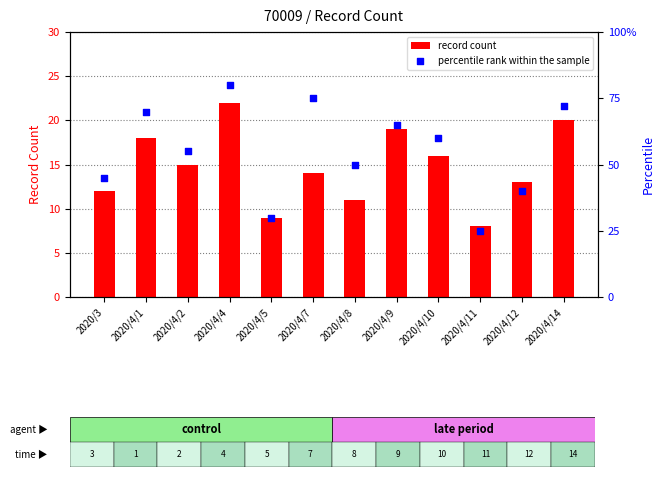

Which series has the widest spread of Y values?

percentile rank within the sample